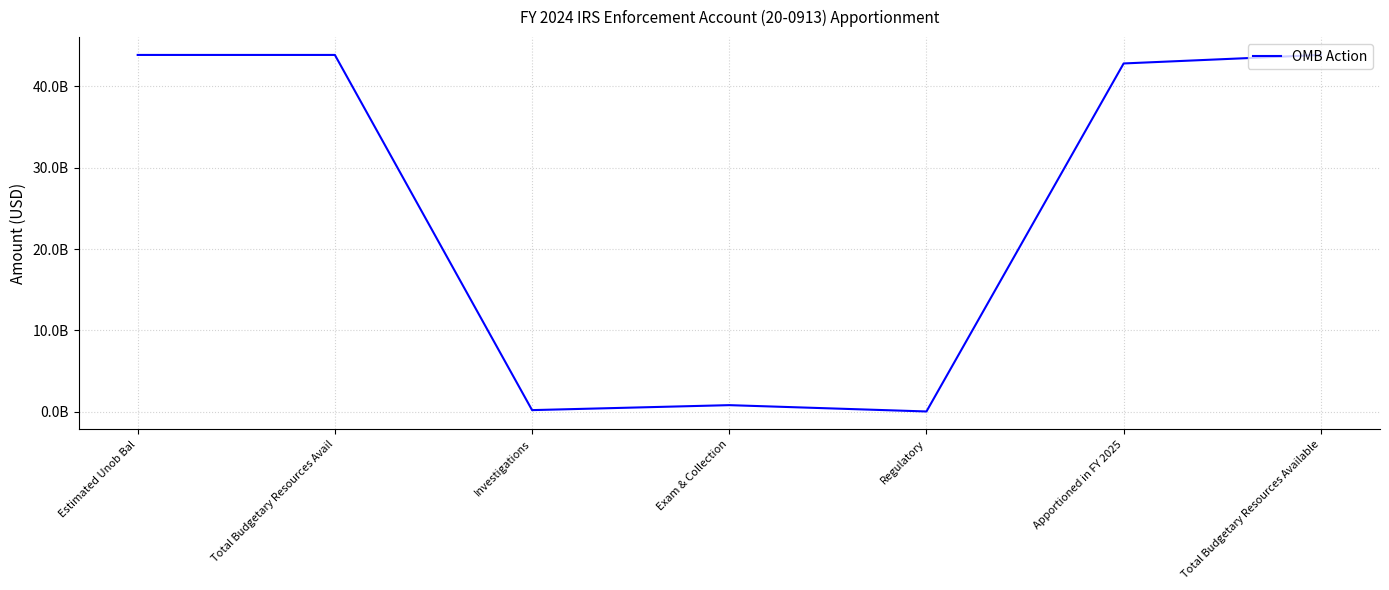

List the labels in order of value, smallest first.

Regulatory, Investigations, Exam & Collection, Apportioned in FY 2025, Estimated Unob Bal, Total Budgetary Resources Avail, Total Budgetary Resources Available